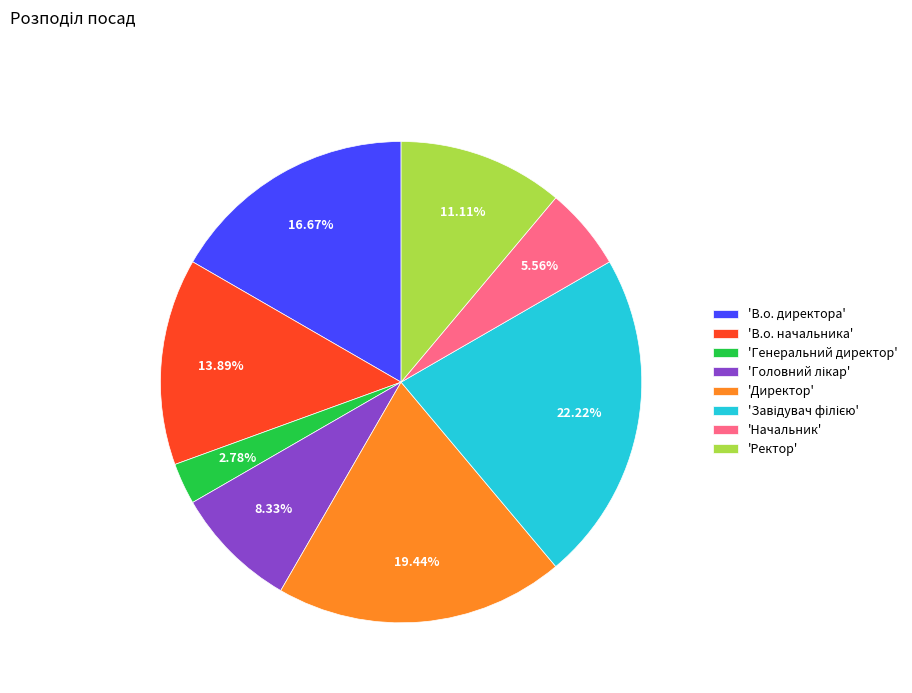

Count the number of slices in the pie.

8